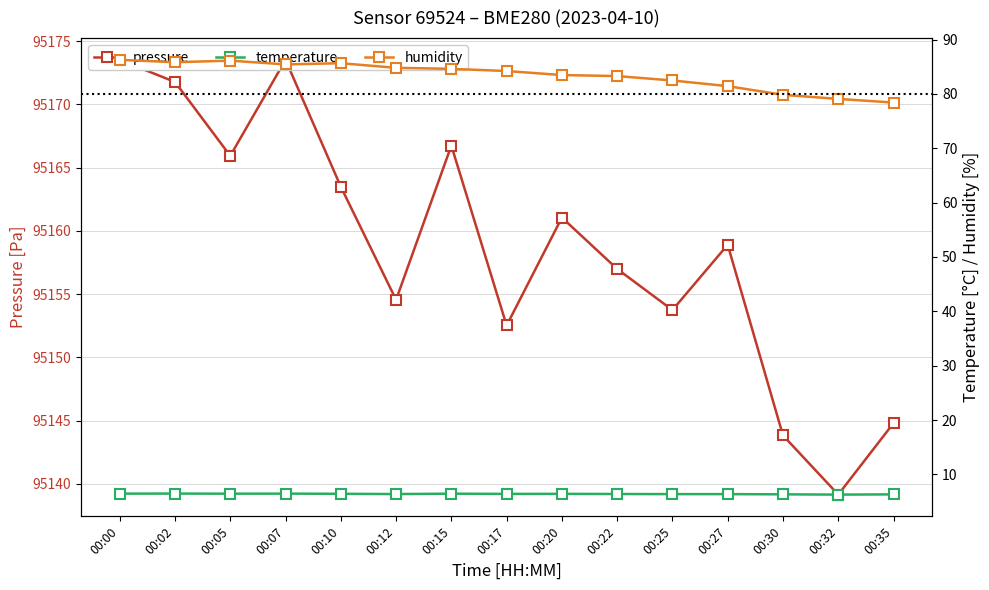

Count the number of data series in this chart.

3